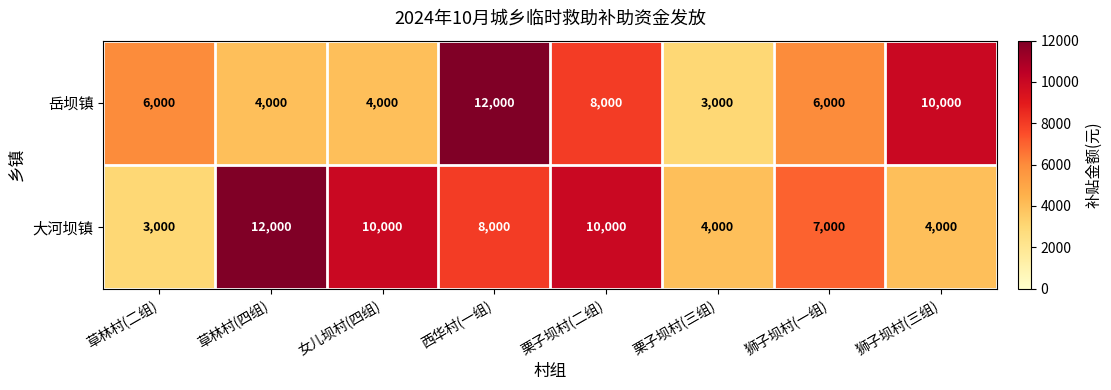

What is the minimum value shown in the chart?

3000